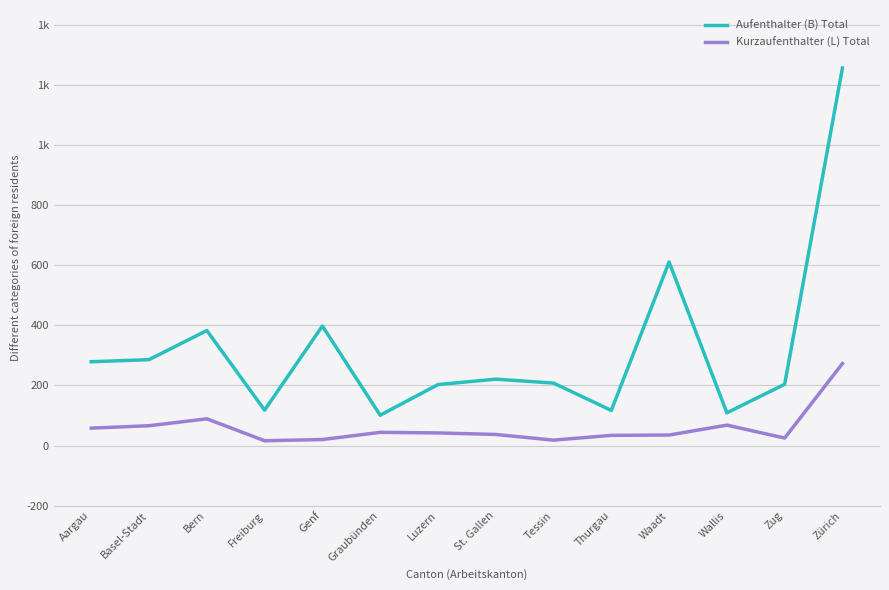

At how many categories does at least one series exceed 99?

14